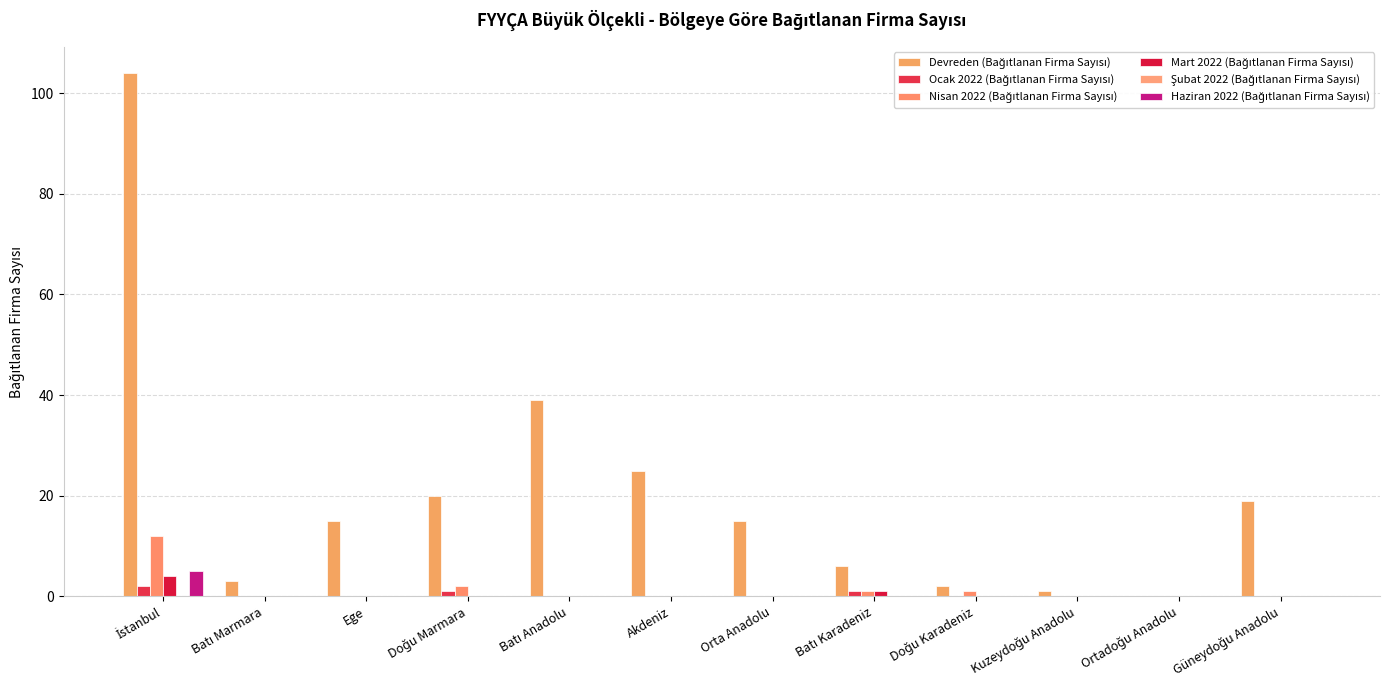

Are the bars horizontal?

No